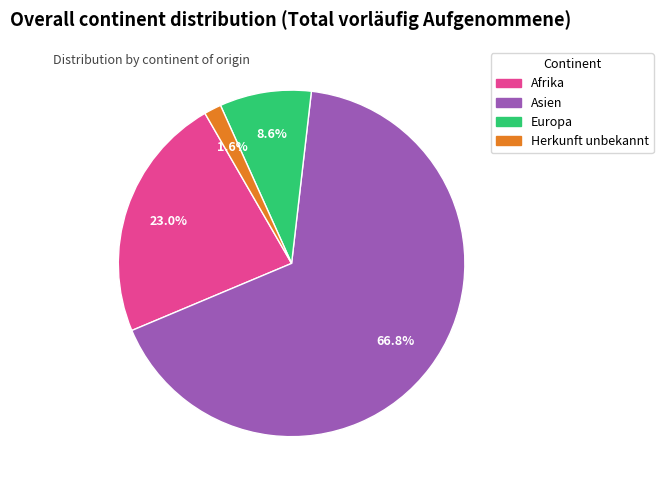

What portion of the pie excludes Europa?

91.4%